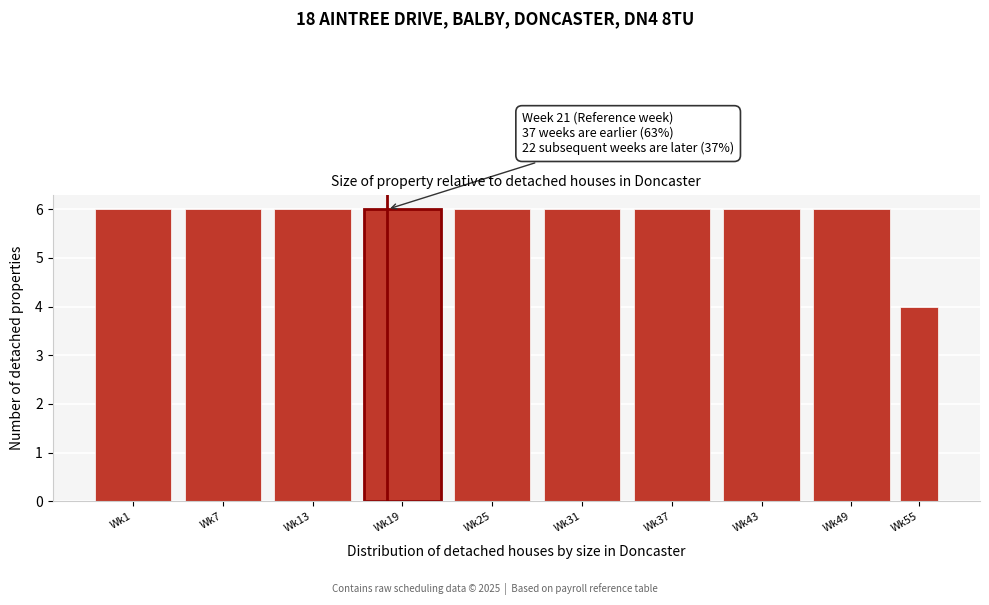

Reading left to right, list all the values displayed in this chart.

6	6	6	6	6	6	6	6	6	4